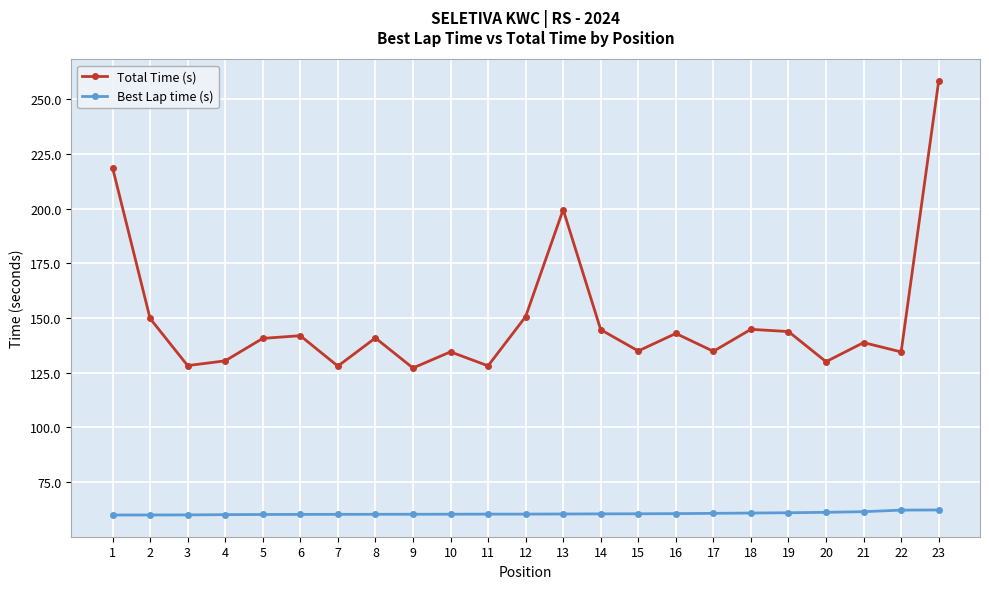

At which category does Total Time (s) reach its first local valley?

3